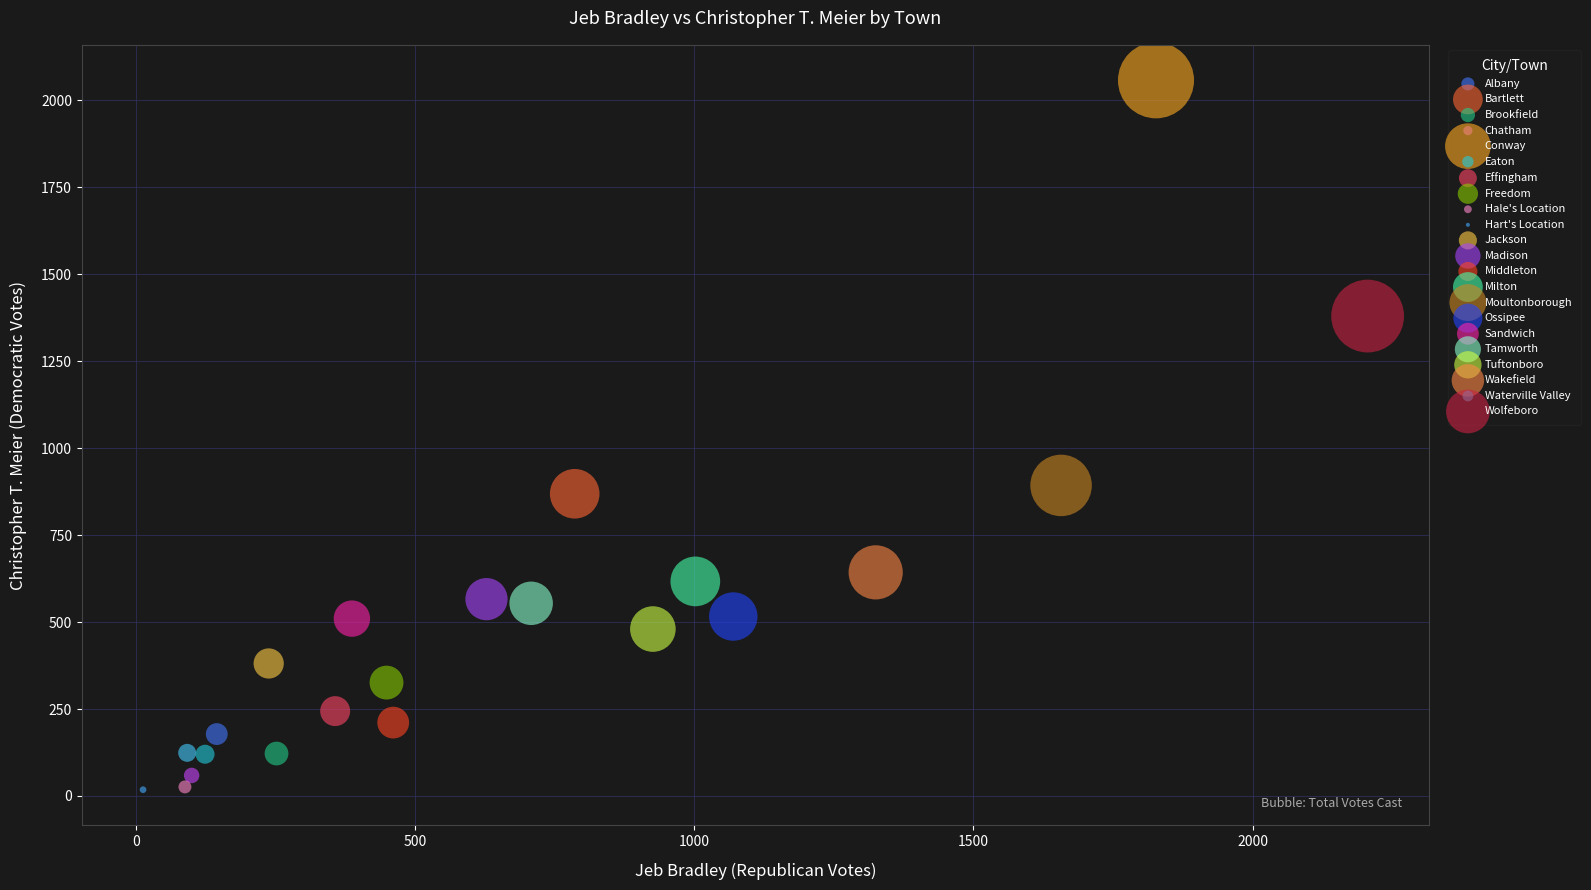

What are all the series names shown in the legend?

Albany, Bartlett, Brookfield, Chatham, Conway, Eaton, Effingham, Freedom, Hale's Location, Hart's Location, Jackson, Madison, Middleton, Milton, Moultonborough, Ossipee, Sandwich, Tamworth, Tuftonboro, Wakefield, Waterville Valley, Wolfeboro